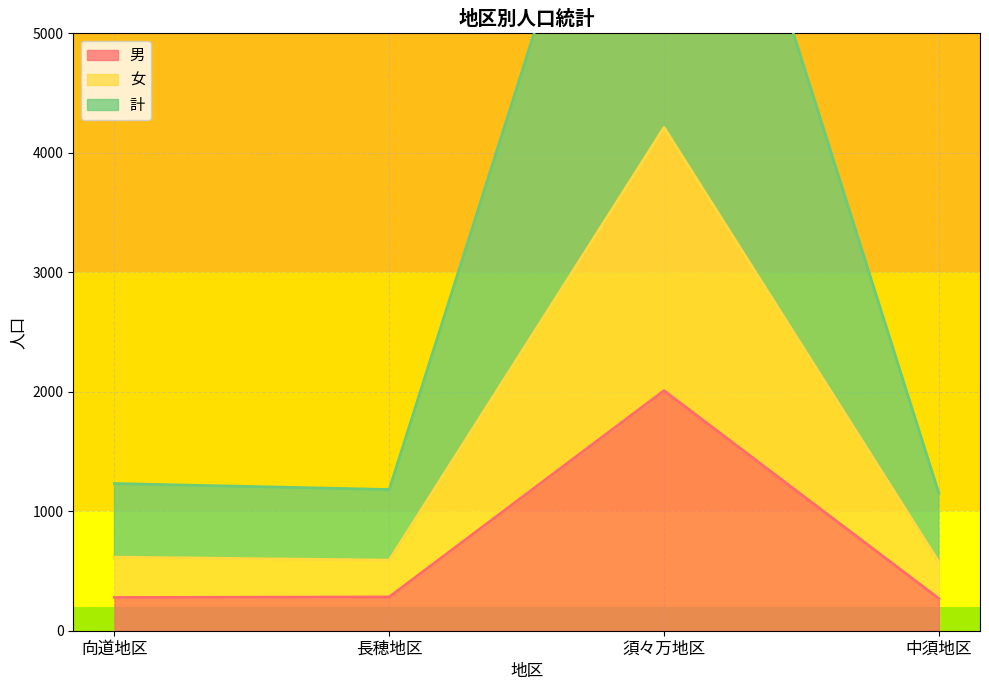

What is the average value of the 男 series?

710